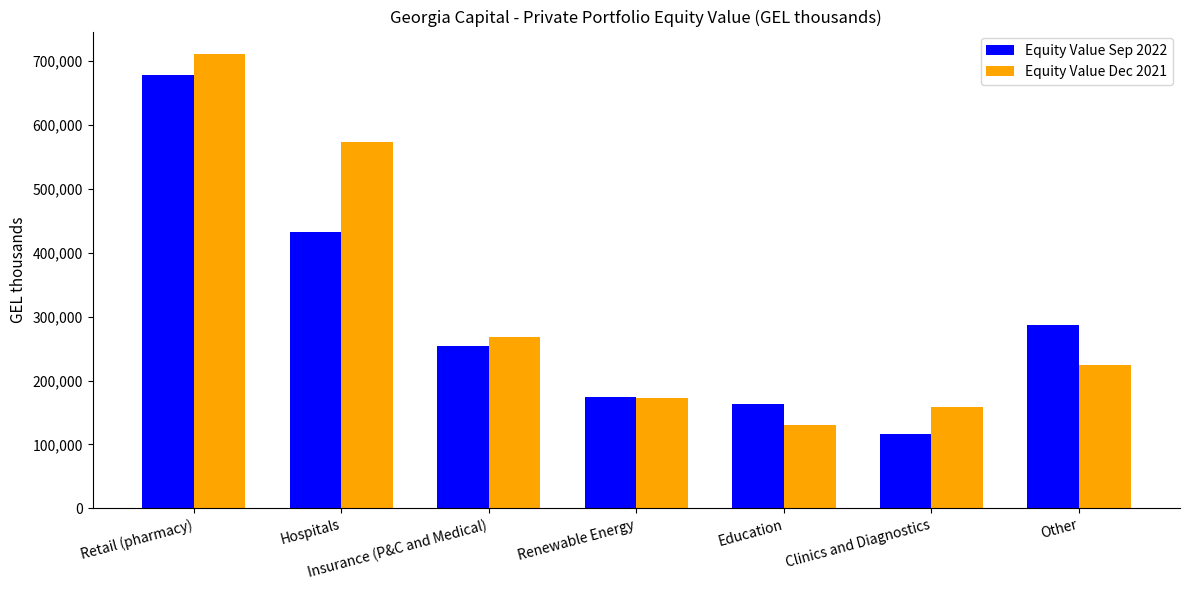

What is the minimum value for Equity Value Dec 2021?

129848